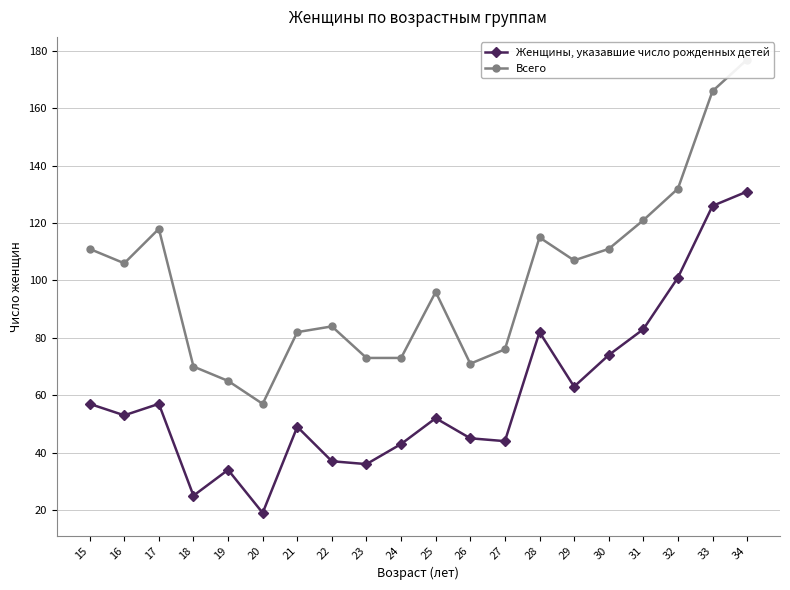

What is the sum of the Женщины, указавшие число рожденных детей values at 24 and 17?

100